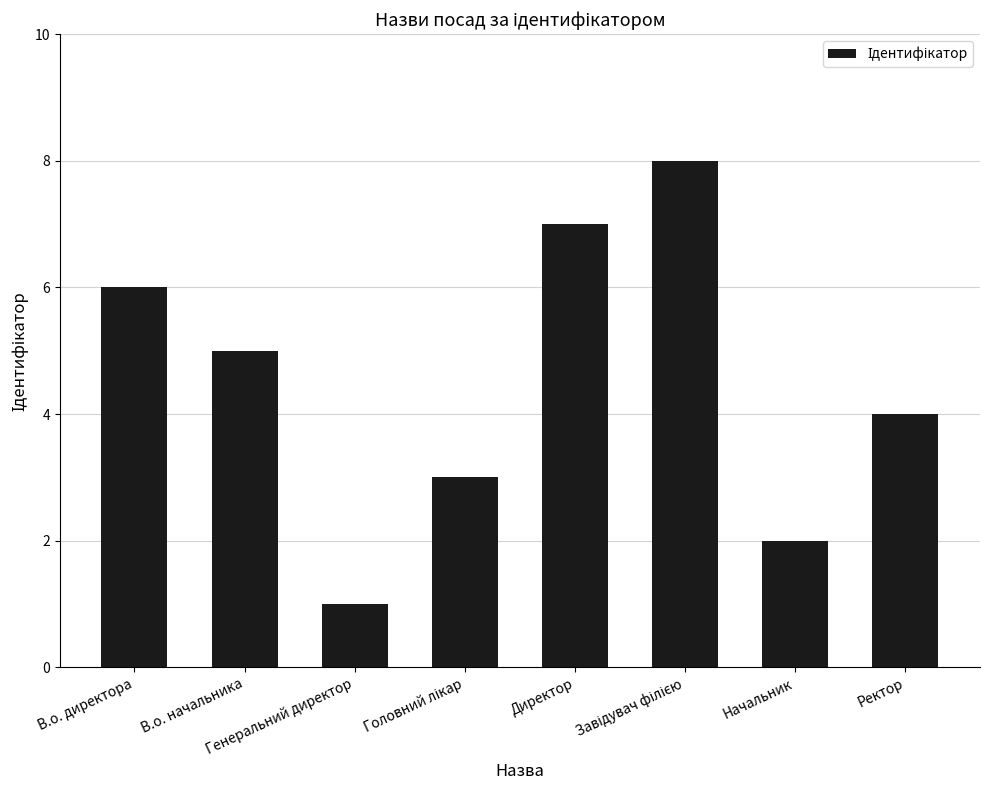

What is the label of the 8th bar from the right?

В.о. директора